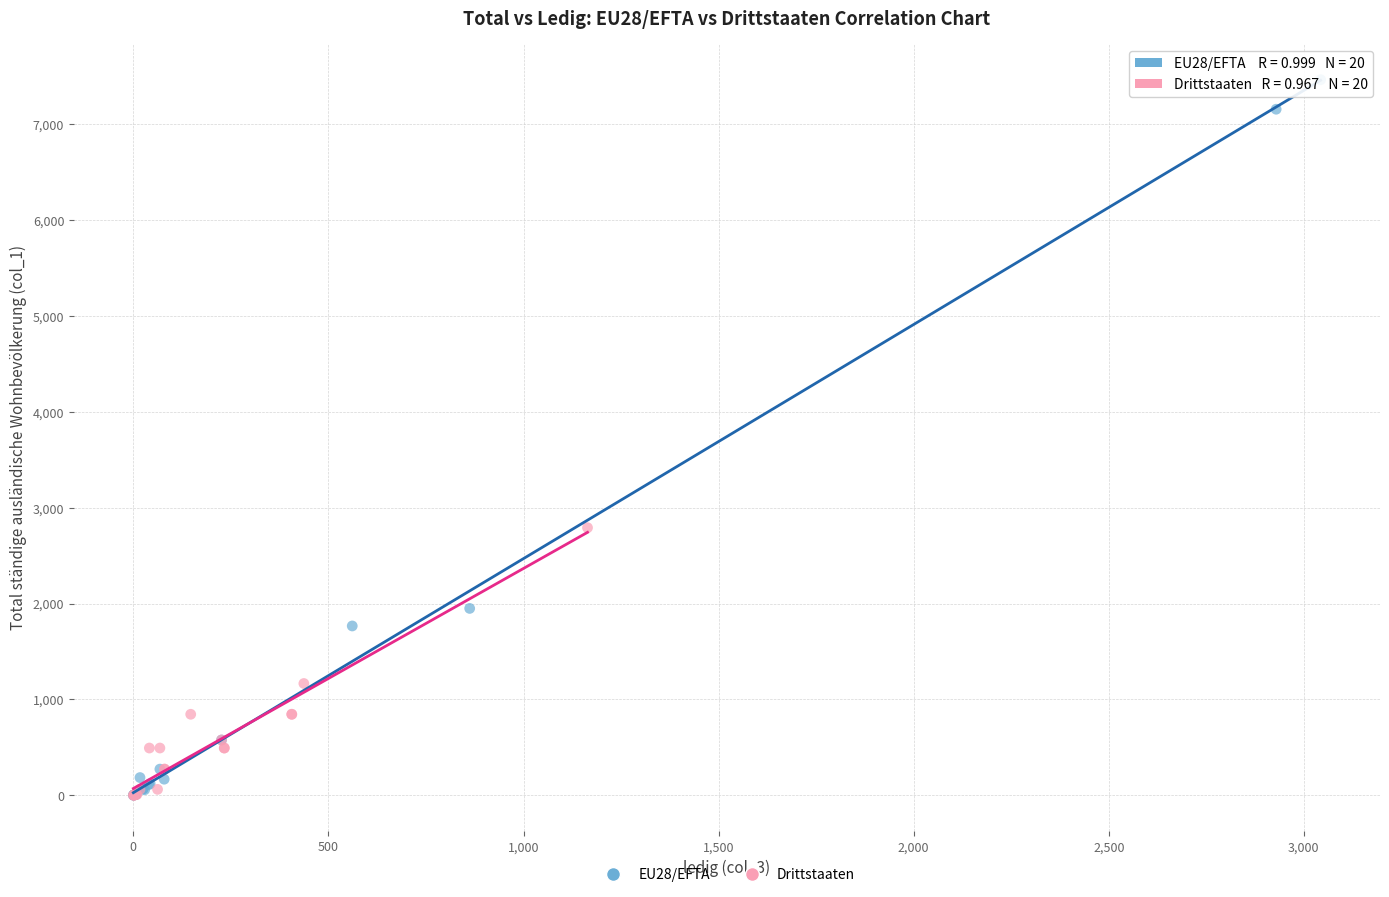

Which series reaches the maximum Y coordinate?

EU28/EFTA